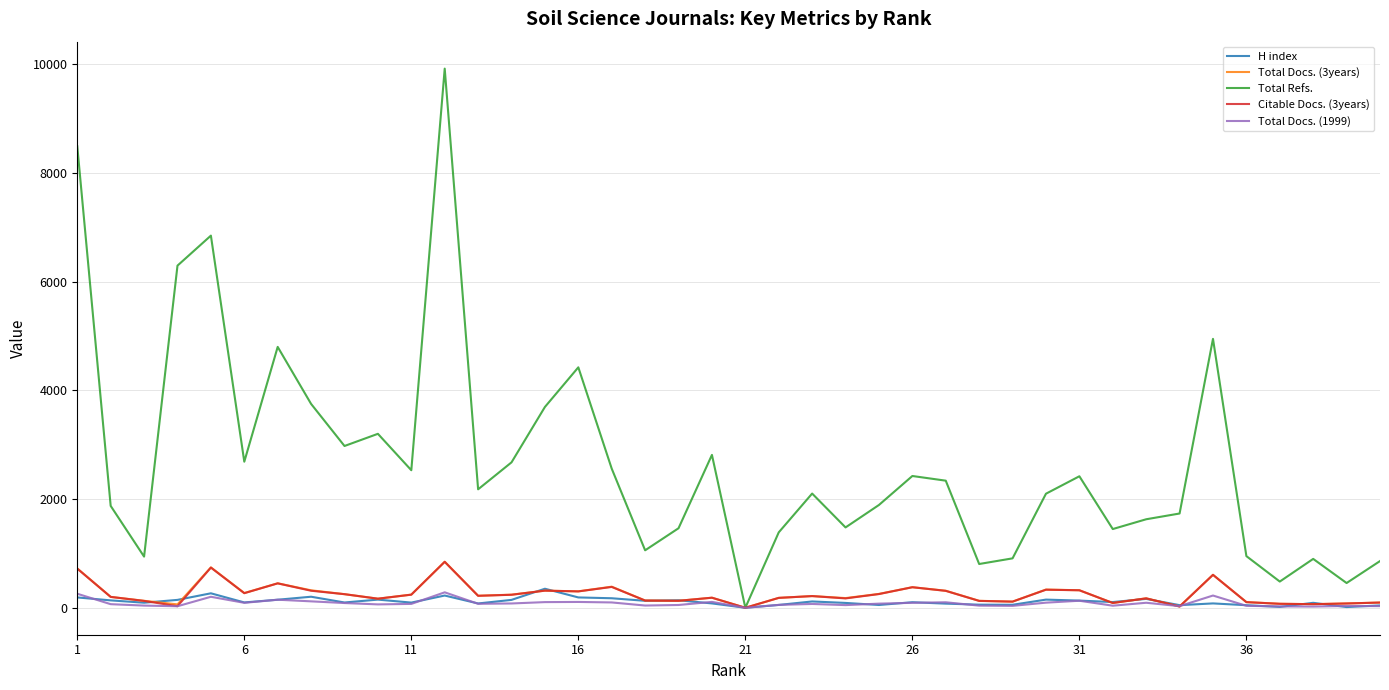

Which series has the largest total across all categories?

Total Refs.